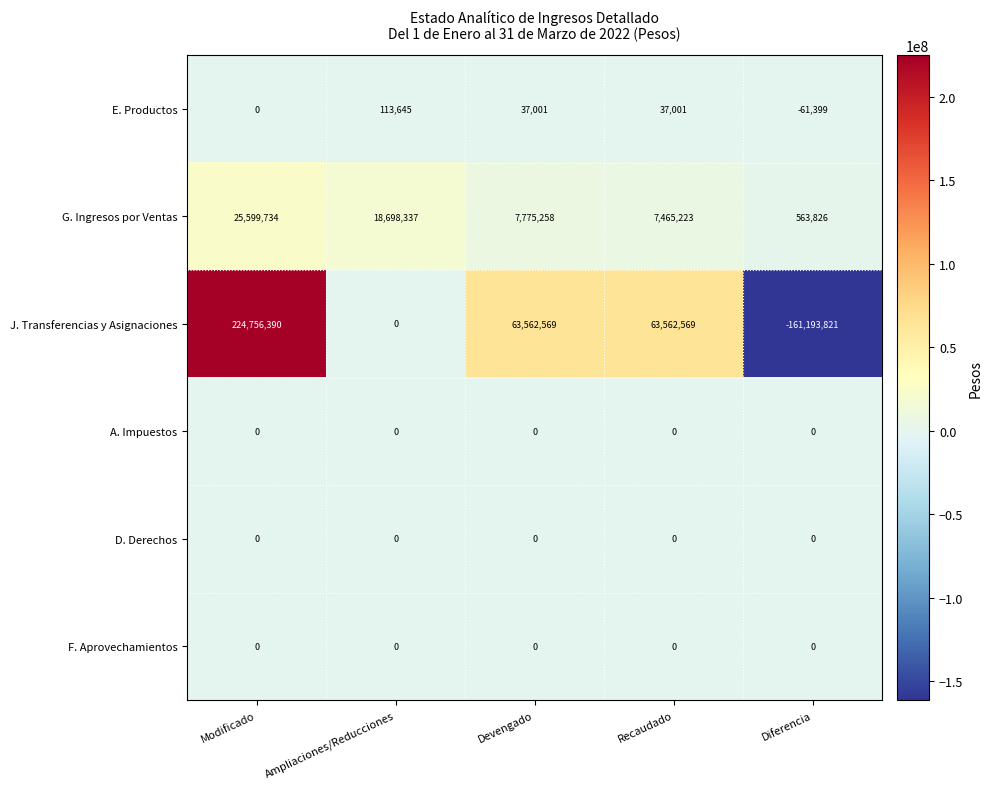

Between Ampliaciones/Reducciones and Devengado, which series saw the biggest shift?

J. Transferencias y Asignaciones